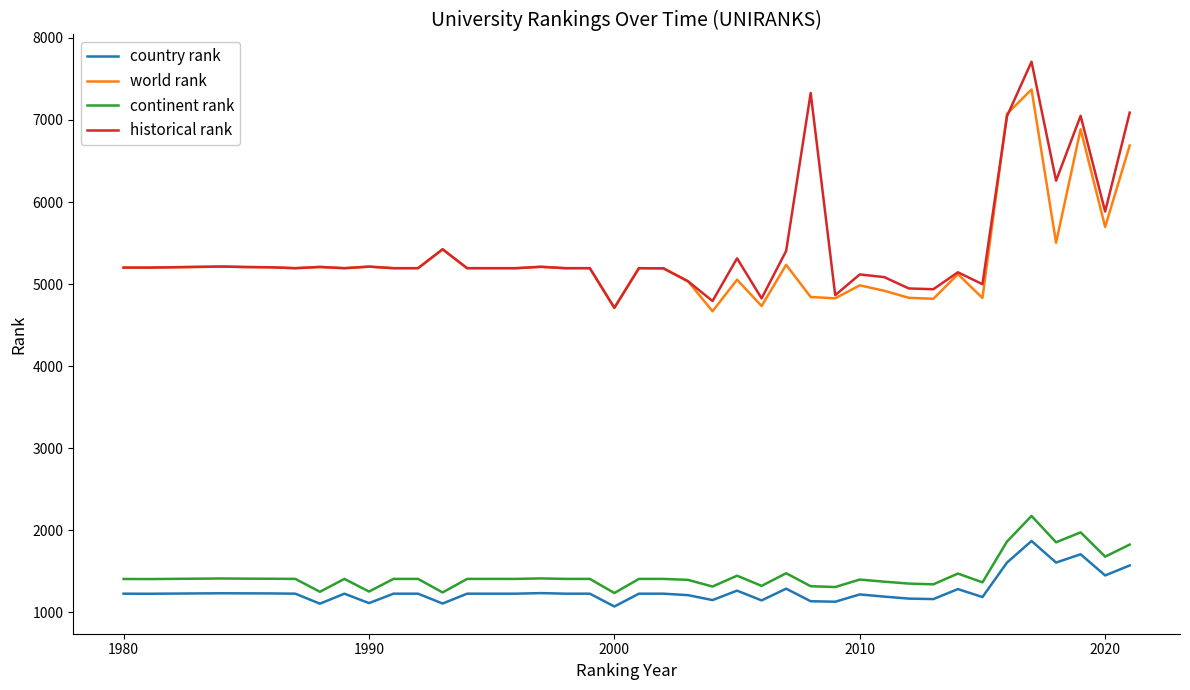

True or false: country rank and continent rank intersect in this chart.

False